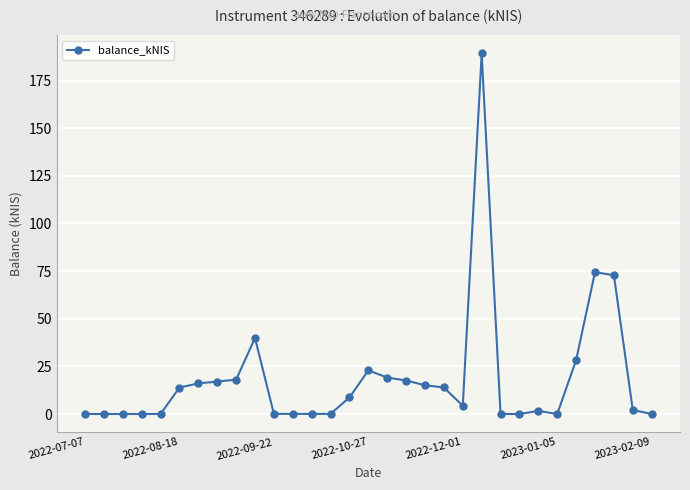

What is the greatest value displayed?

189.2